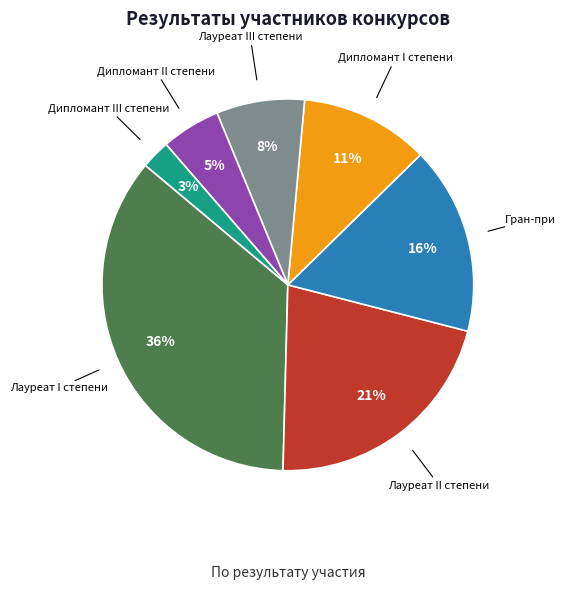

To the nearest percent, what is the difference between the largest and smallest slice percentages?

33%